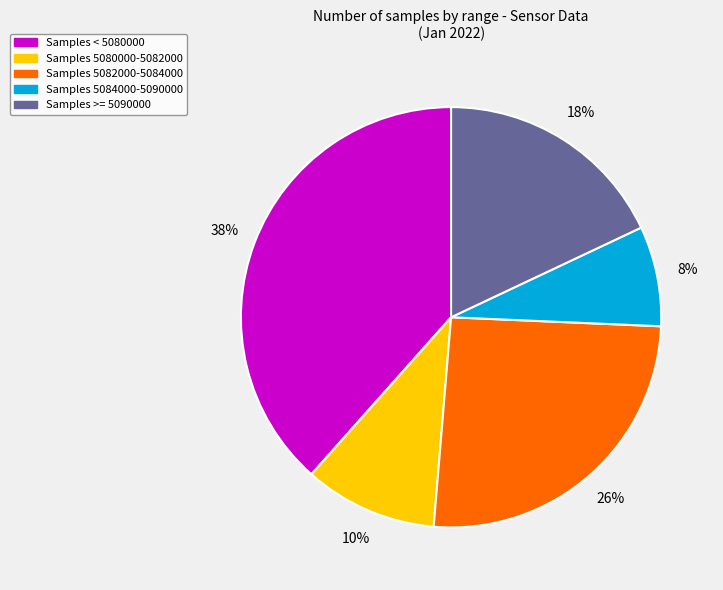

To the nearest percent, what is the average slice percentage?

20%